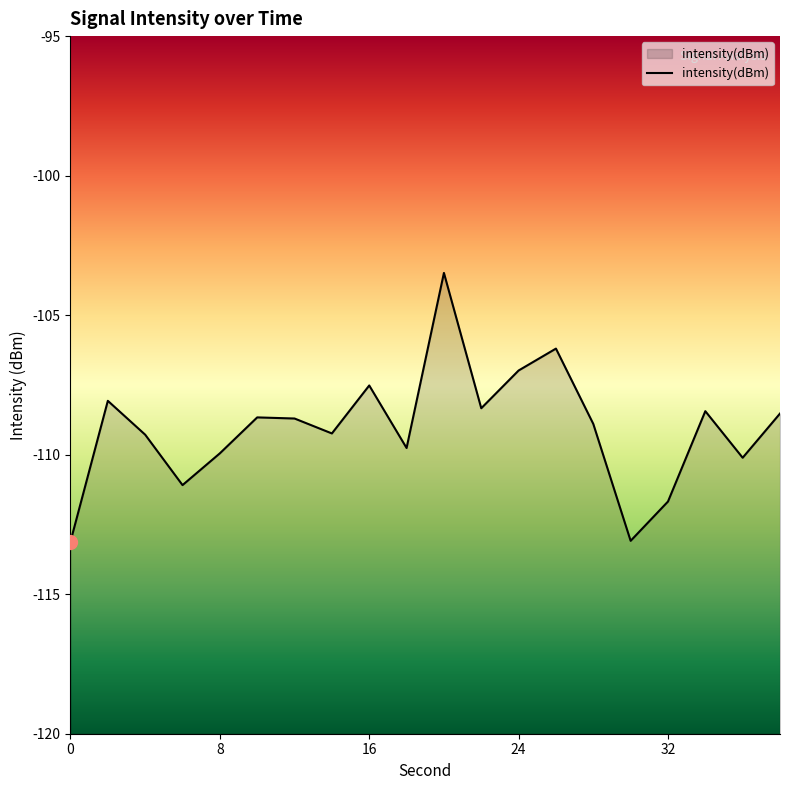

What is the value of the 2nd point from the left?

-108.1